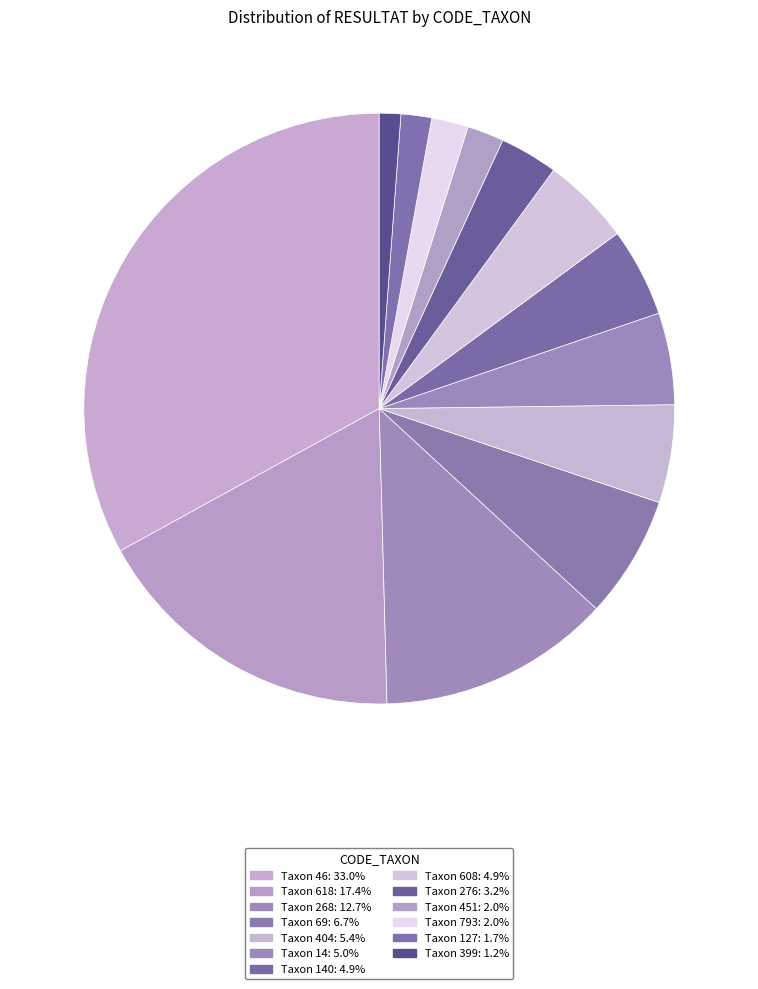

How many slices are in this pie chart?

13